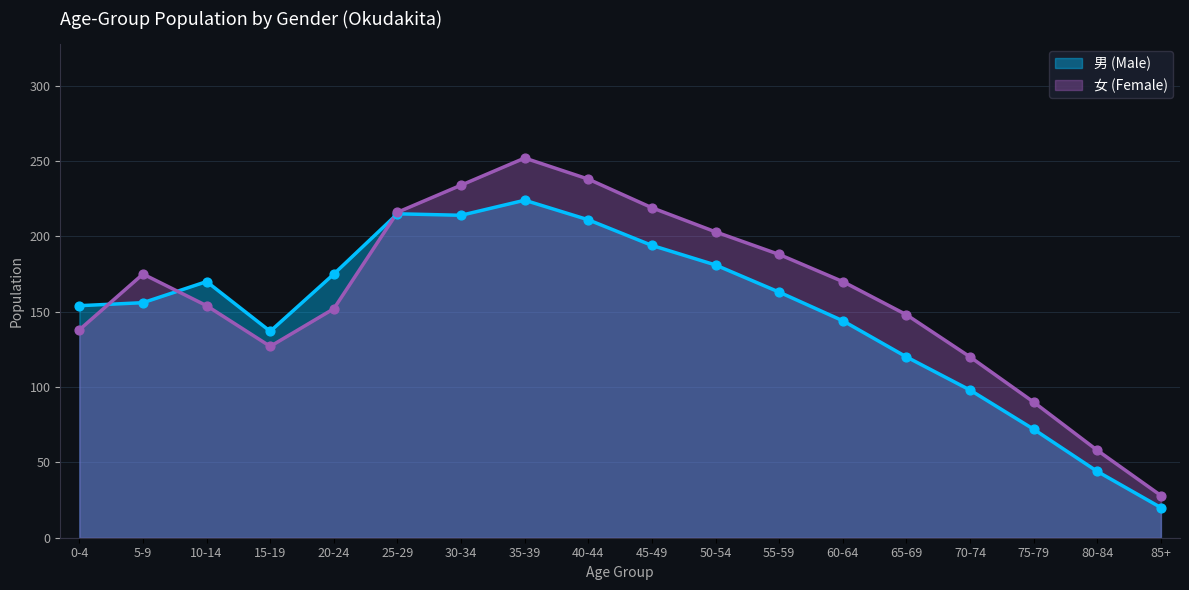

Which series has the largest total across all categories?

女 (Female)